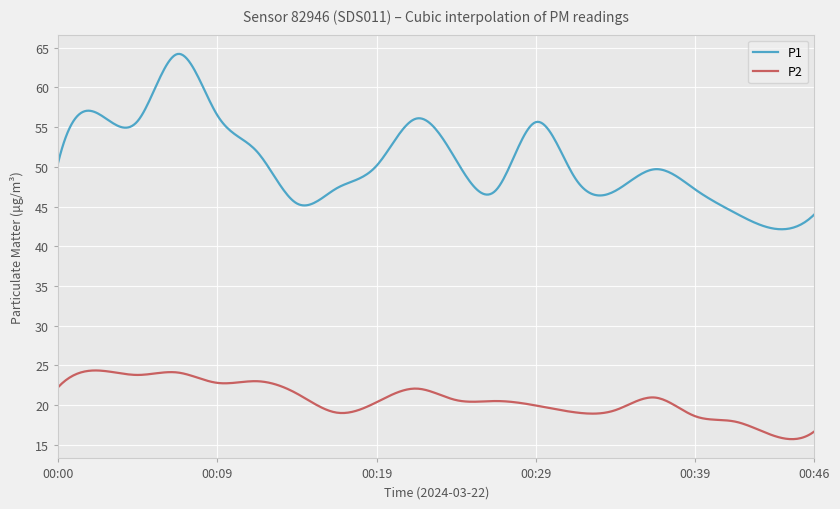

What is the highest value of the P2 series?

24.3